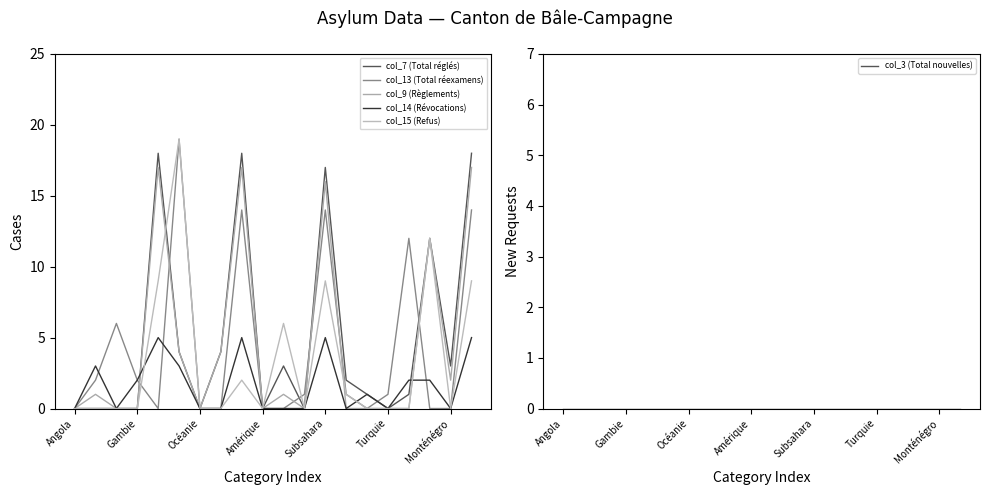

Which series has the largest range (max minus min)?

col_13 (Total réexamens)